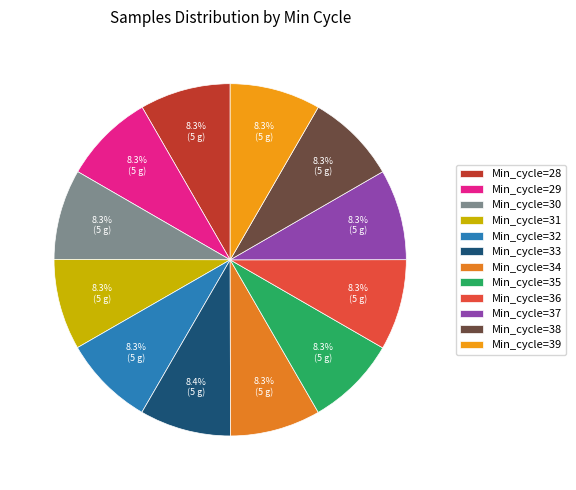

How many segments does this pie chart have?

12